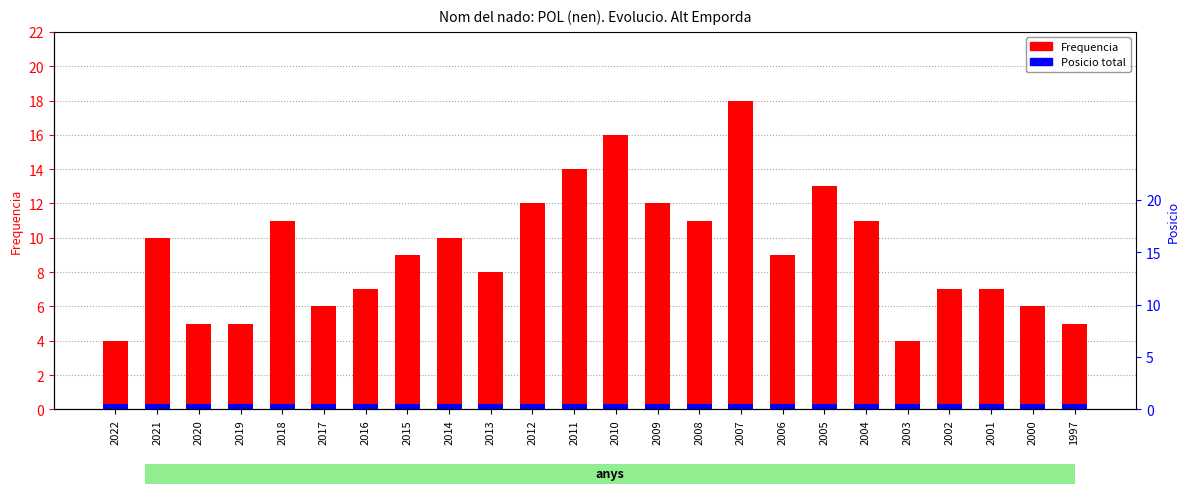

How many groups of bars are there?

24